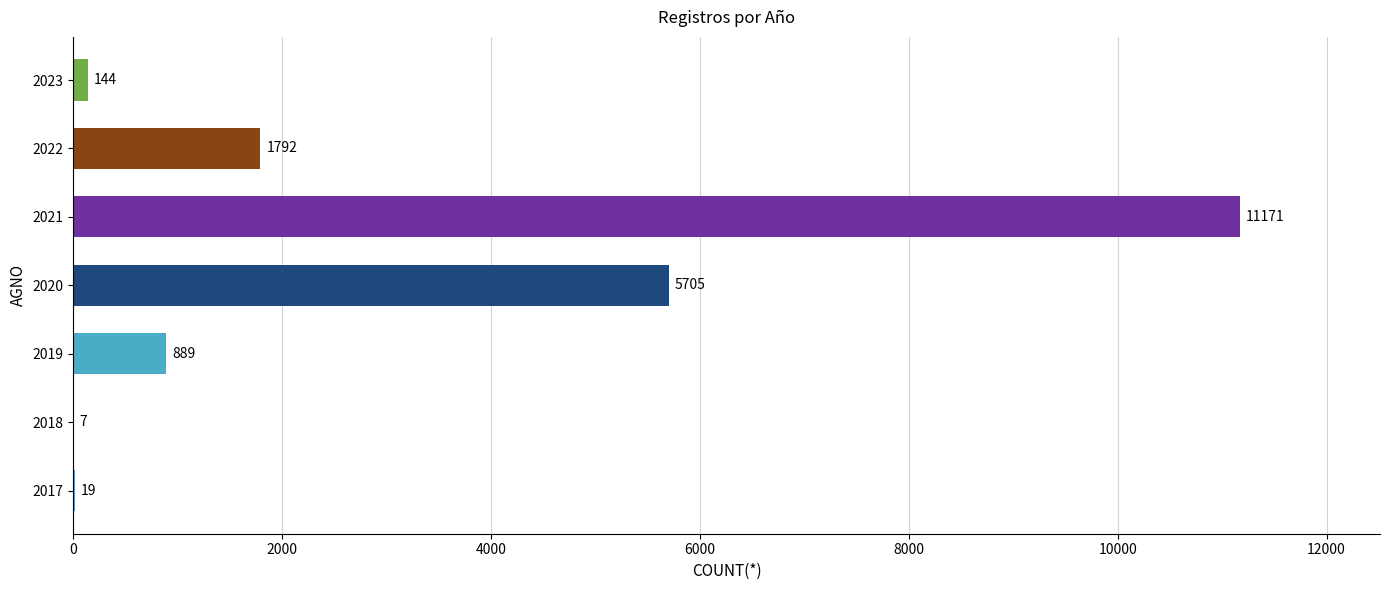

Which category has the highest value across all series?

2021